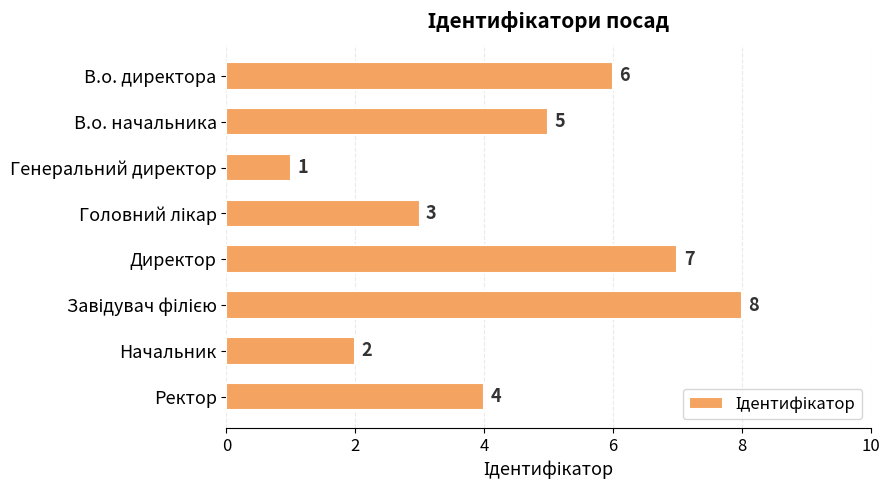

How many series are shown in this chart?

1